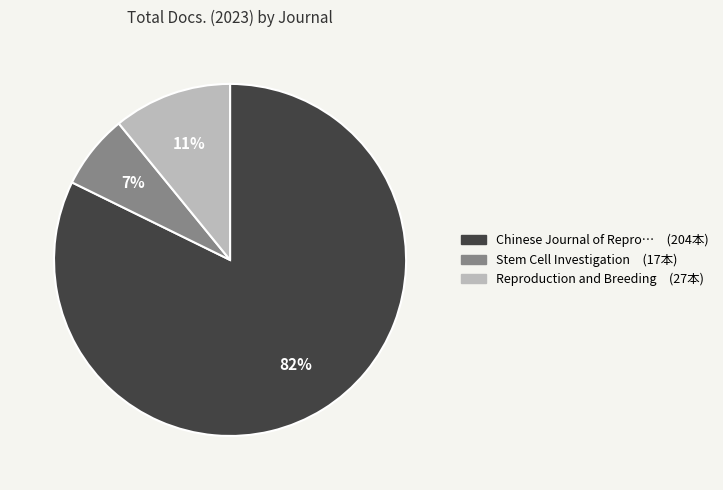

To the nearest percent, what is the average slice percentage?

33%